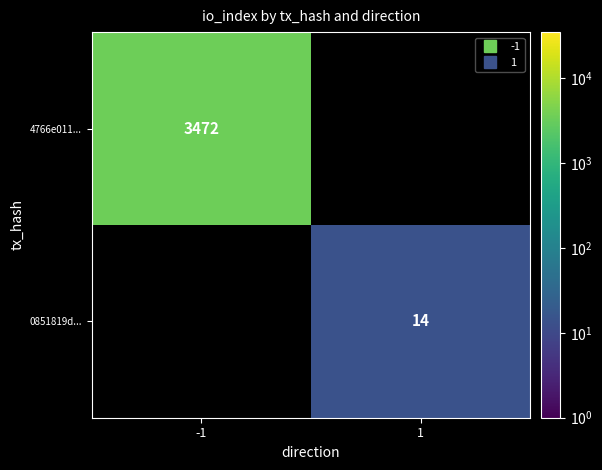

What is the maximum value shown in the chart?

3472